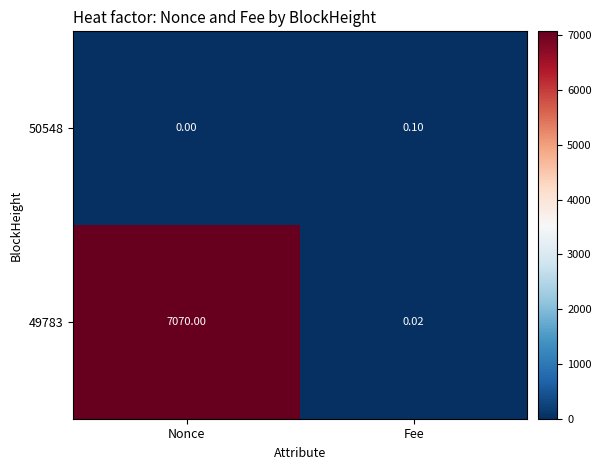

At which category is the sum across all series the highest?

Nonce